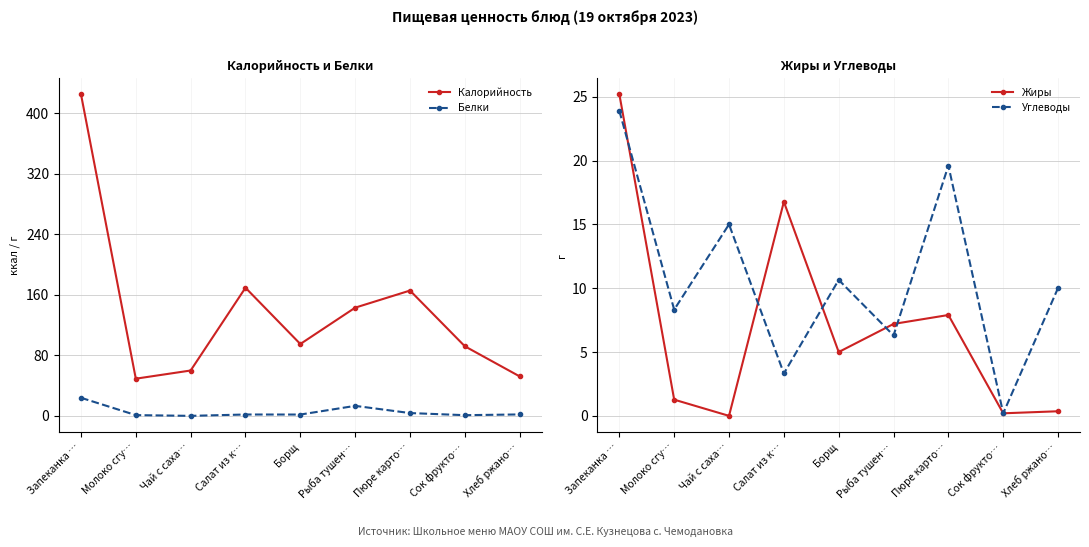

Which series has the widest spread of values?

Калорийность